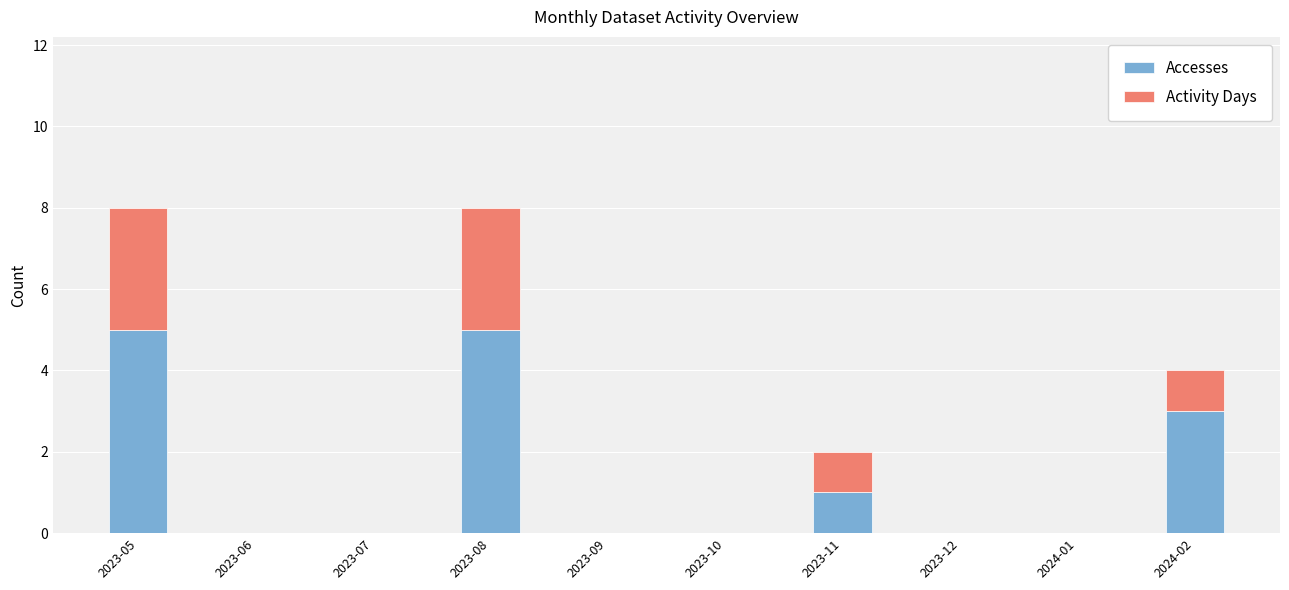

The value of Accesses at 2023-07 is 2. True or false?

False